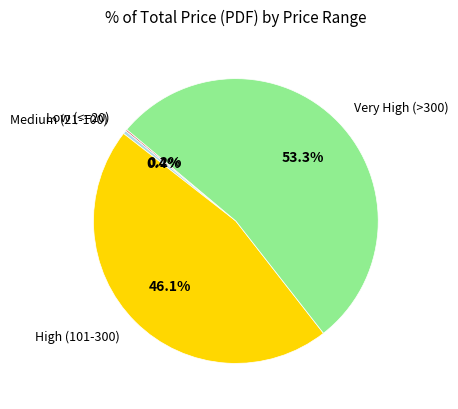

Is there a majority slice in this chart?

Yes